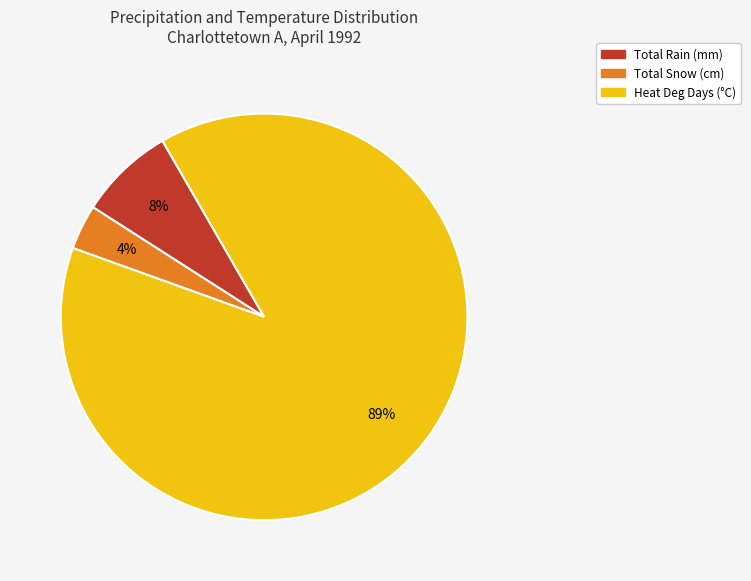

Does any single category account for the majority?

Yes